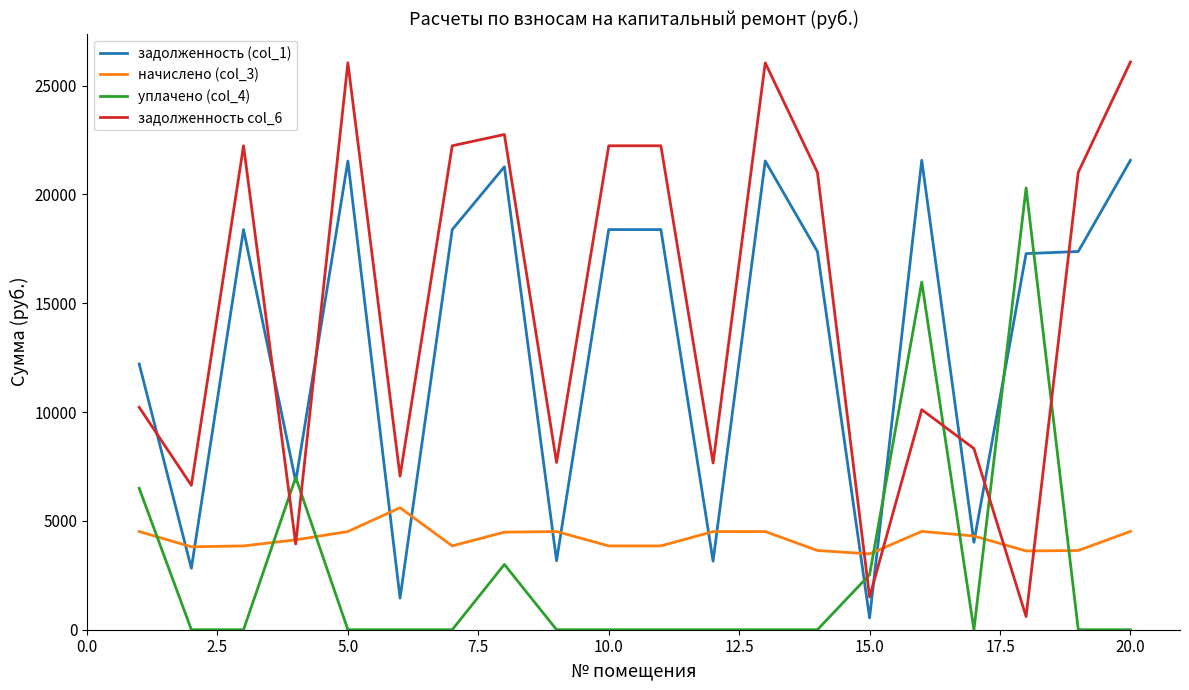

Which series has the largest total across all categories?

задолженность col_6